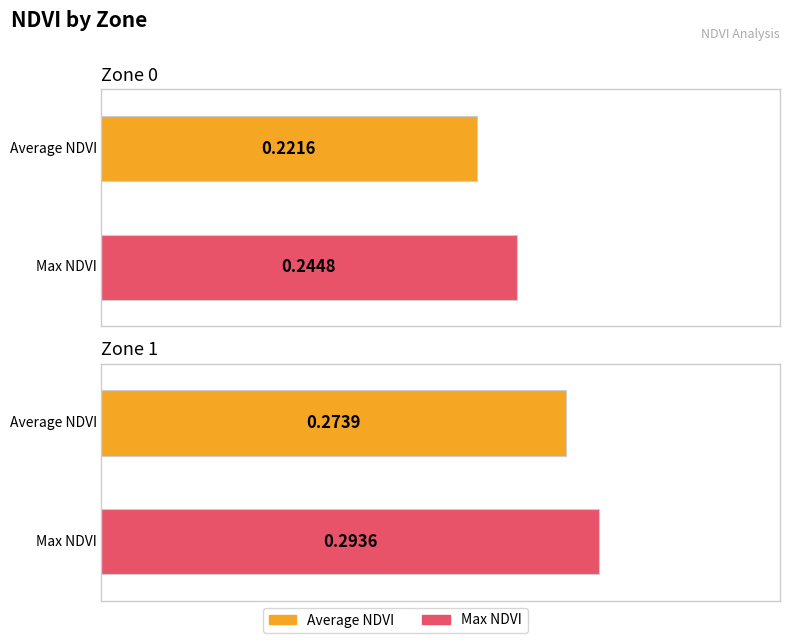

Which category has the lowest value in the Max NDVI series?

Zone 0